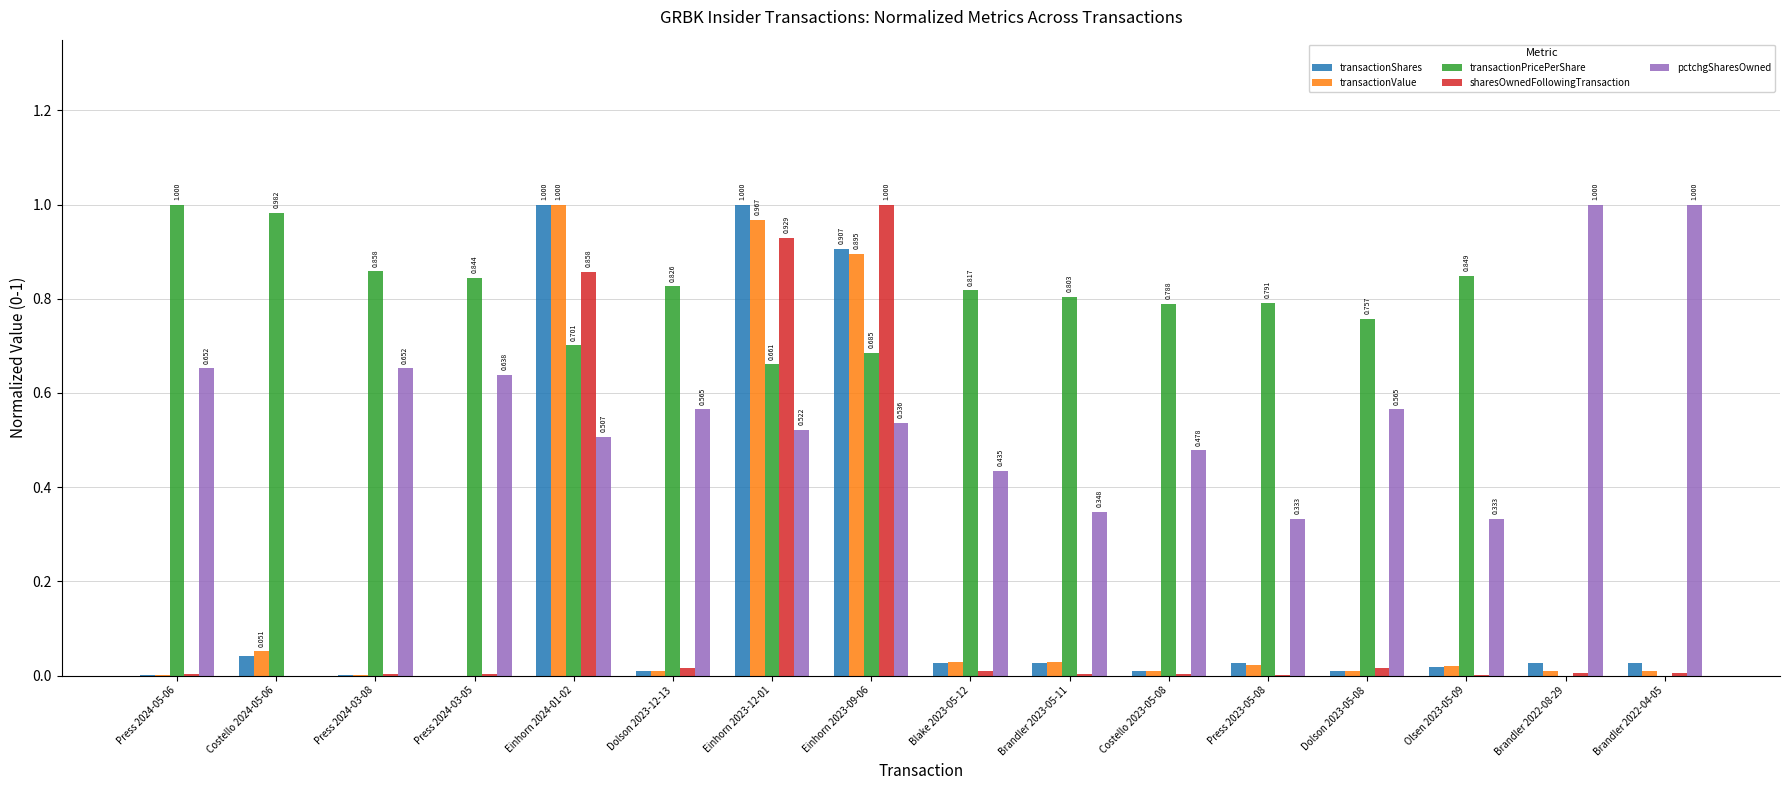

Which series changed the most between Einhorn 2023-09-06 and Brandler 2022-04-05?

sharesOwnedFollowingTransaction